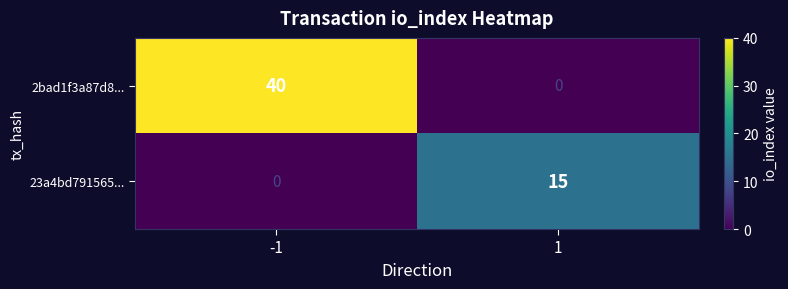

Count the number of categories in the chart.

2